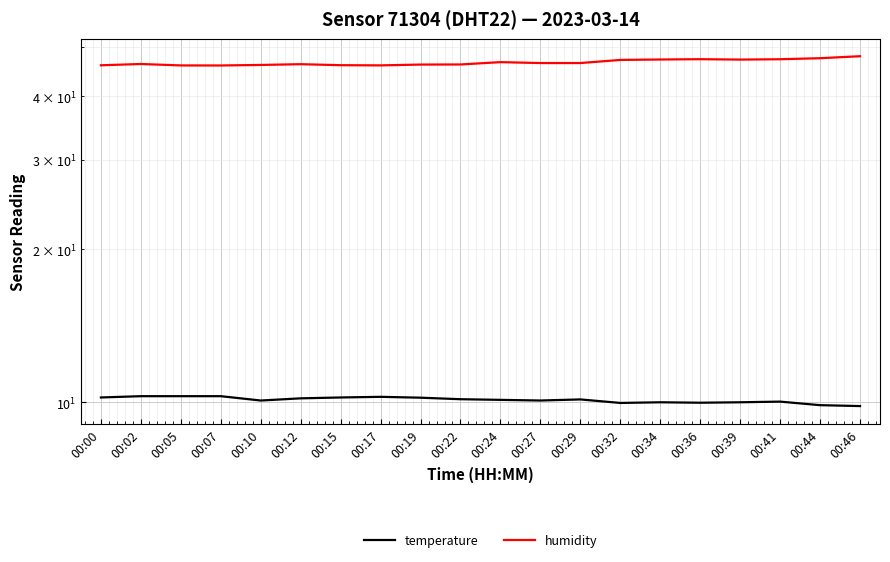

Reading left to right, transcribe all the data shown in this chart.

temperature: 10.2	10.3	10.3	10.3	10.1	10.2	10.2	10.2	10.2	10.1	10.1	10.1	10.1	10.0	10.0	10.0	10.0	10.0	9.9	9.8
humidity: 46.0	46.3	46.0	46.0	46.1	46.2	46.0	46.0	46.2	46.2	46.7	46.5	46.5	47.1	47.2	47.3	47.2	47.3	47.5	47.9